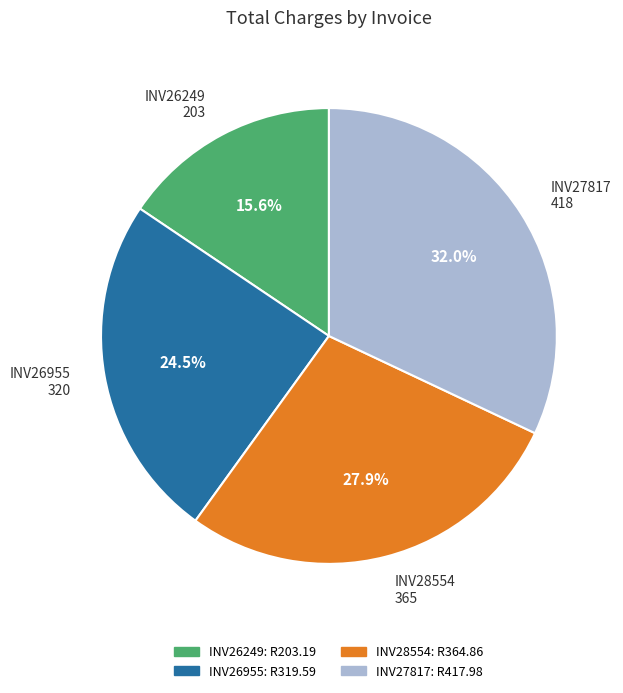

What portion of the pie excludes INV28554?

72.1%